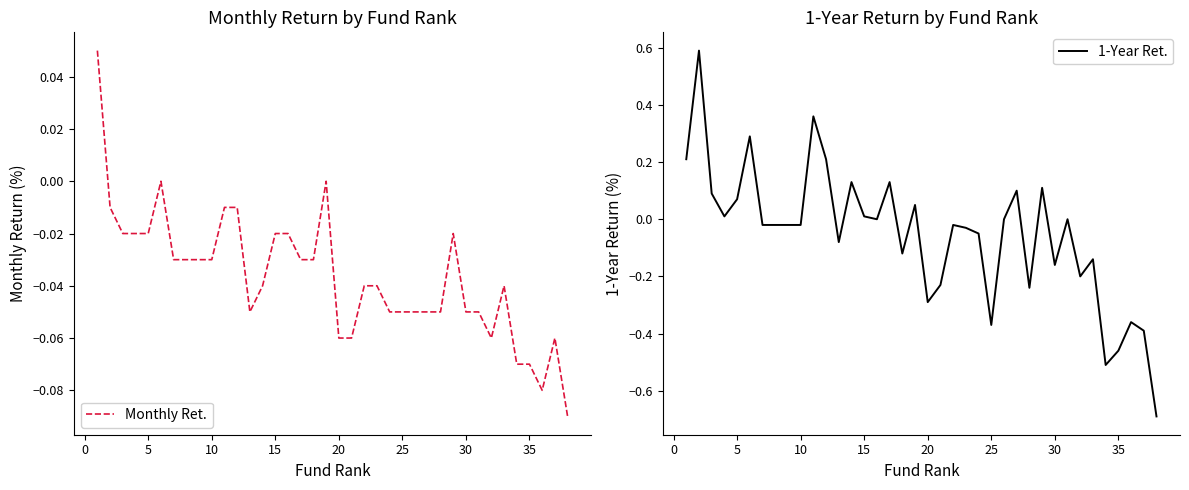

Which series has the widest spread of values?

1-Year Ret.